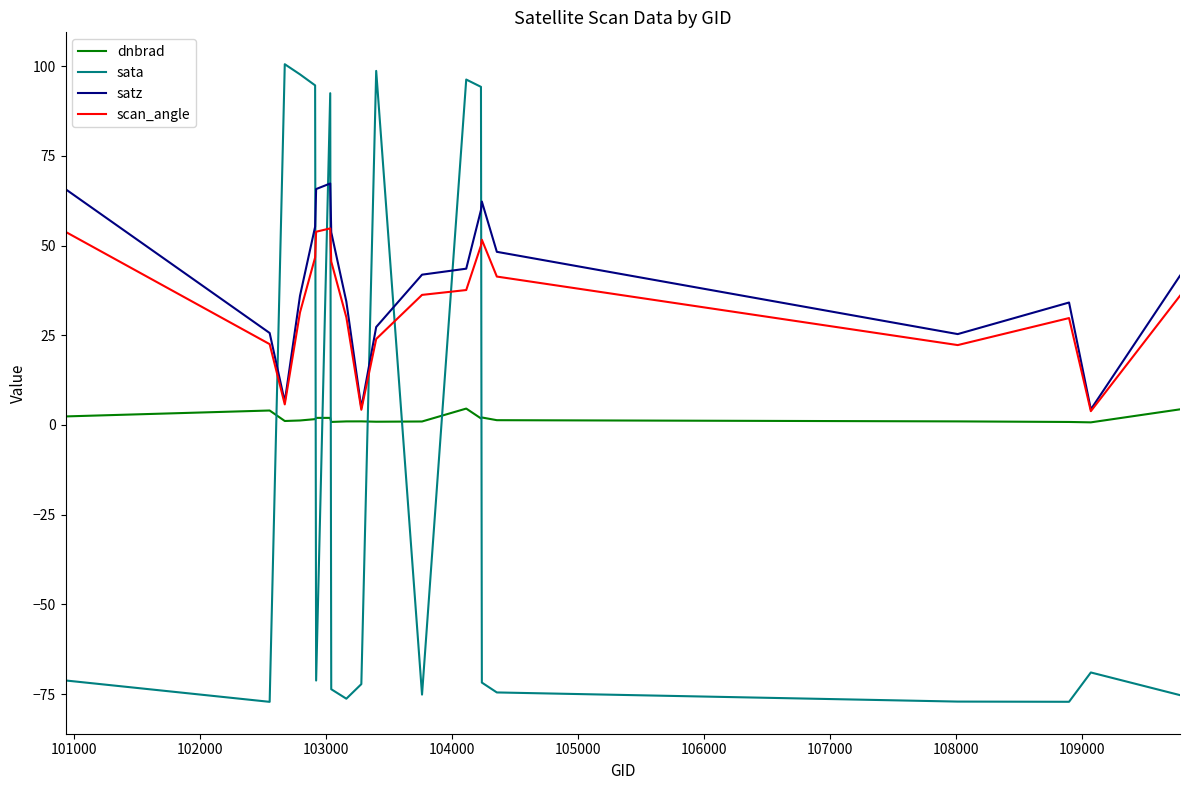

True or false: dnbrad has more than 0 interior local peaks.

True